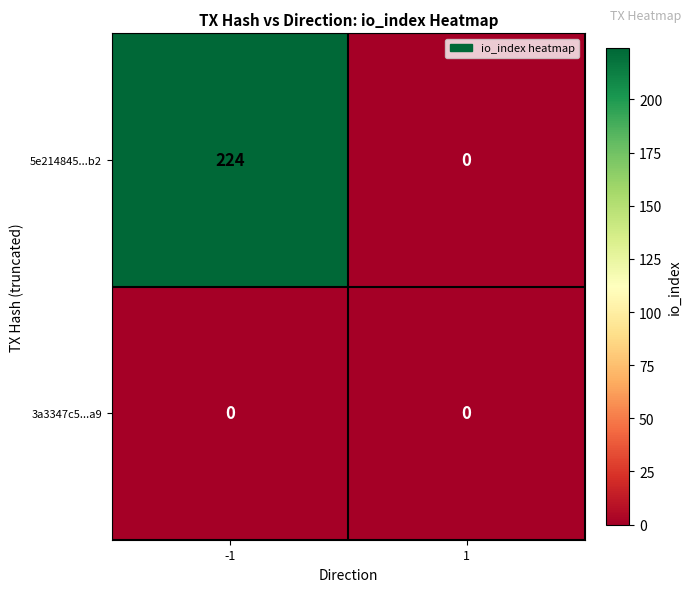

List the series in order of their peak value, lowest first.

3a3347c5...a9, 5e214845...b2